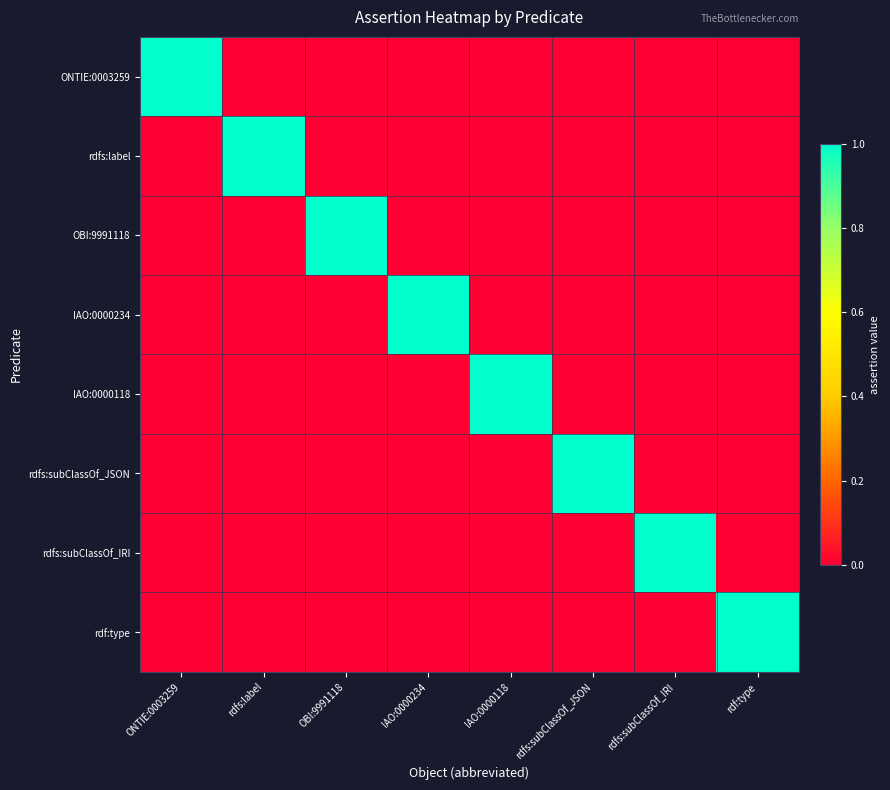

Which label corresponds to the smallest value in the chart?

rdfs:label